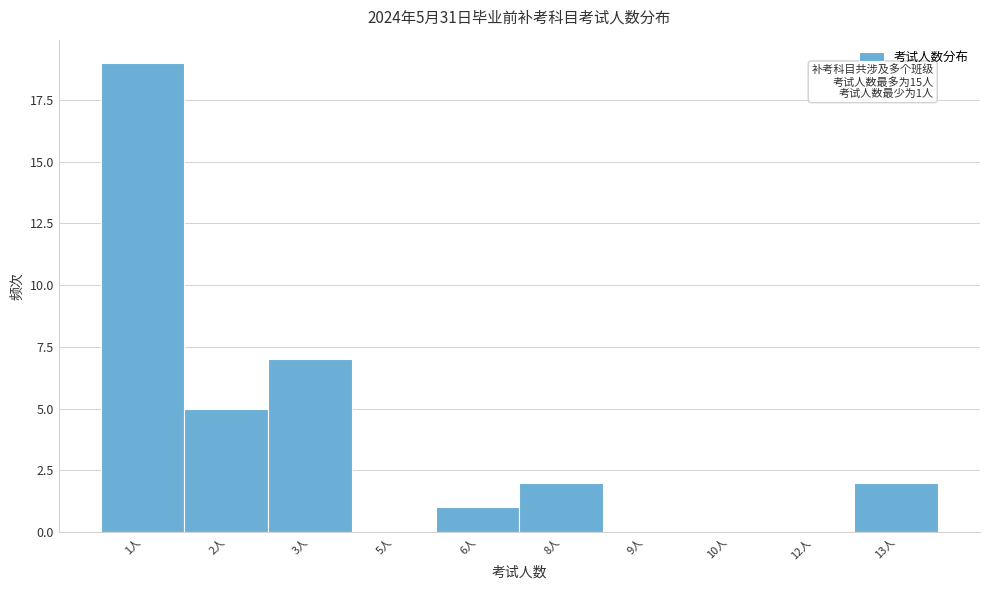

Reading left to right, extract all data points from this chart.

1人=19	2人=5	3人=7	5人=0	6人=1	8人=2	9人=0	10人=0	12人=0	13人=2